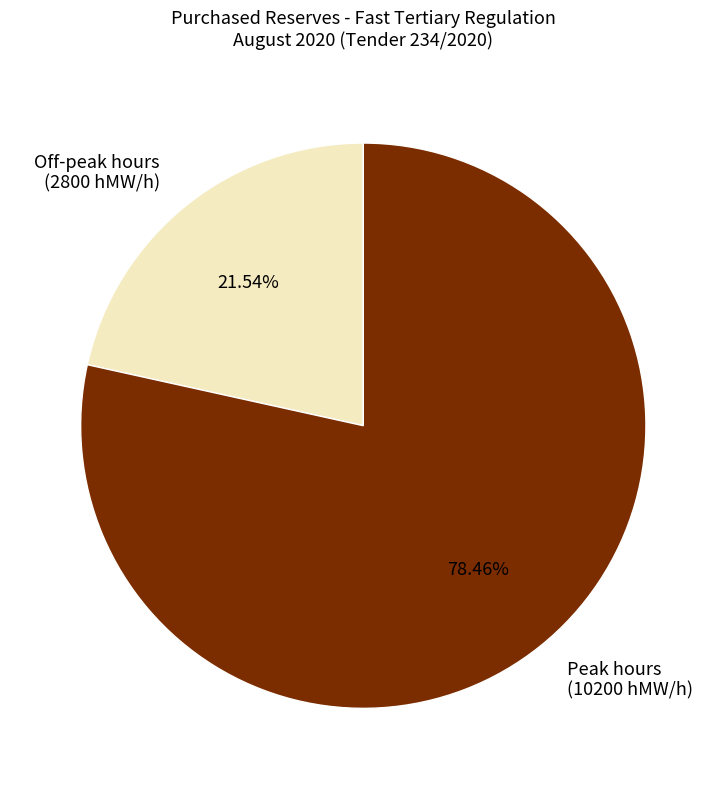

Which category has the biggest portion of the pie?

Peak hours (10200 hMW/h)